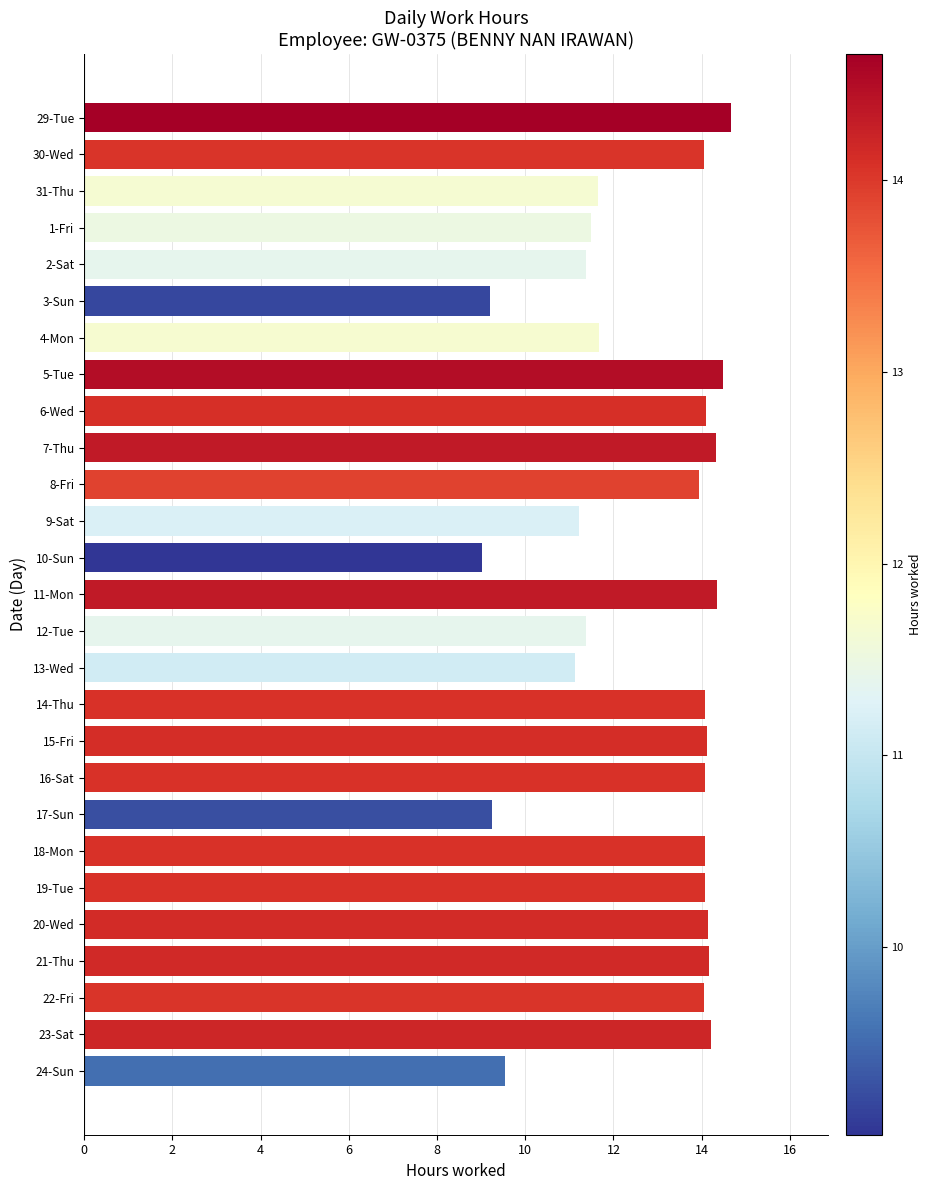

True or false: the data shows 24.3 at 14-Thu.

False